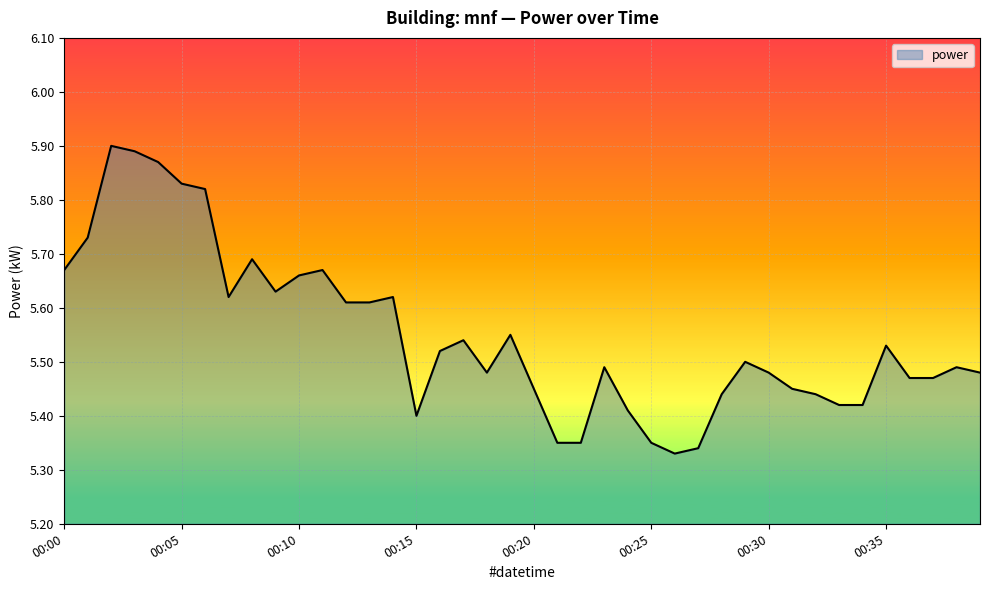

Does the chart display data point markers on the line(s)?

No